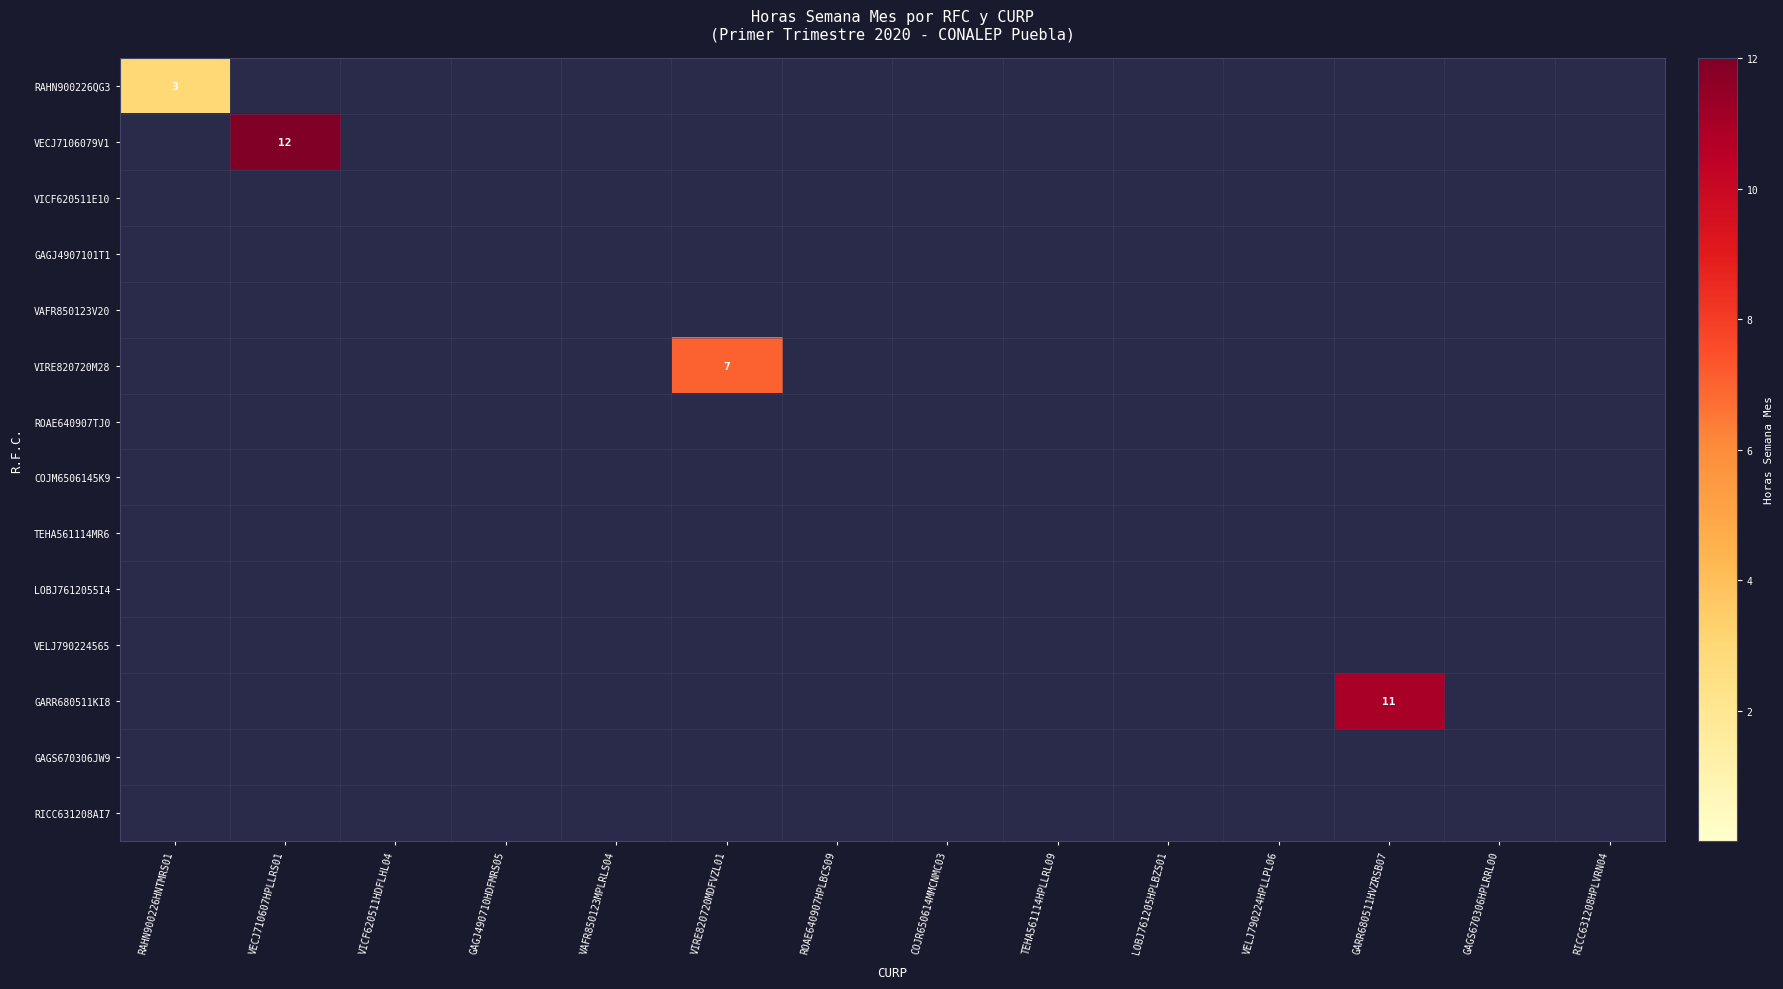

True or false: GARR680511KI8 has a value of 11 at GARR680511HVZRSB07.

True